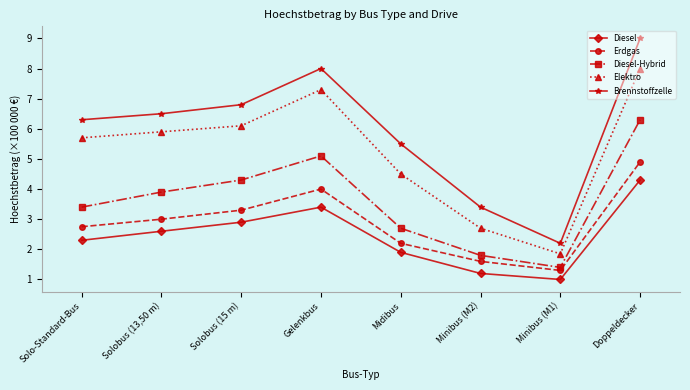

What is the greatest value displayed?

9.0